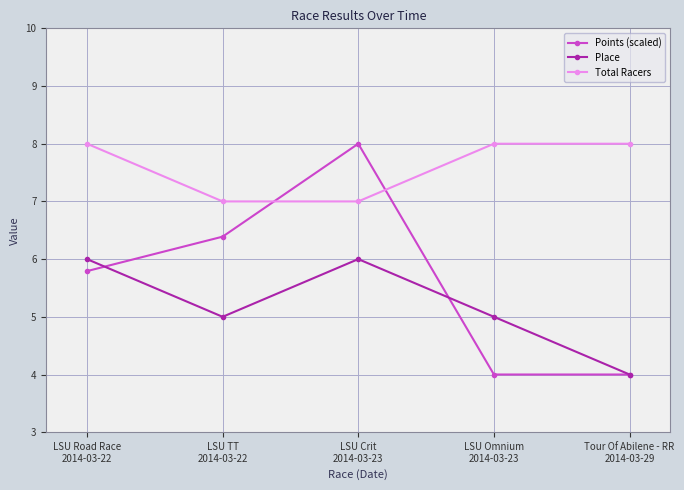

Rank the series by their average value, from highest to lowest.

Total Racers, Points (scaled), Place